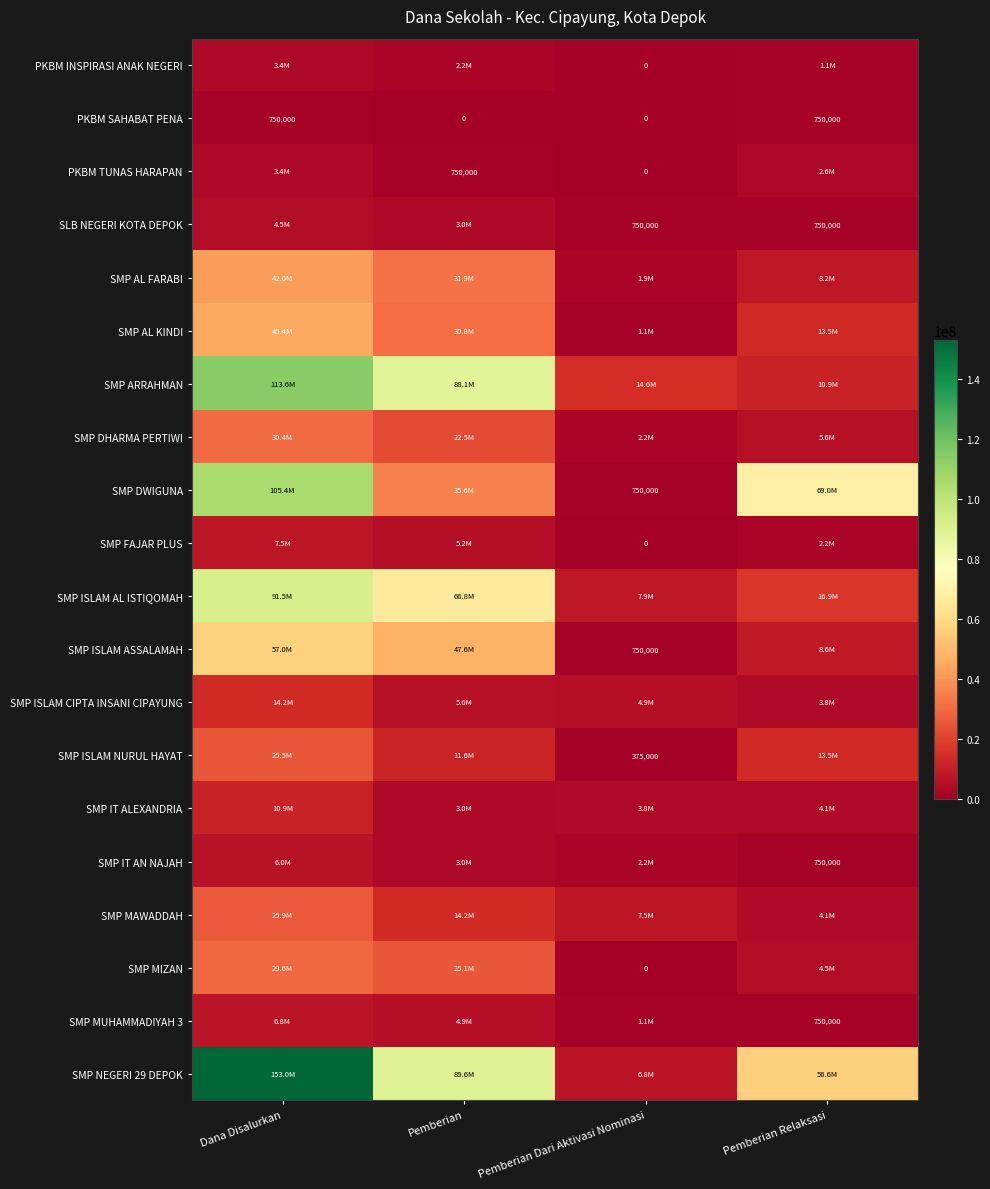

At which category does the chart reach its minimum across all series?

Pemberian Dari Aktivasi Nominasi